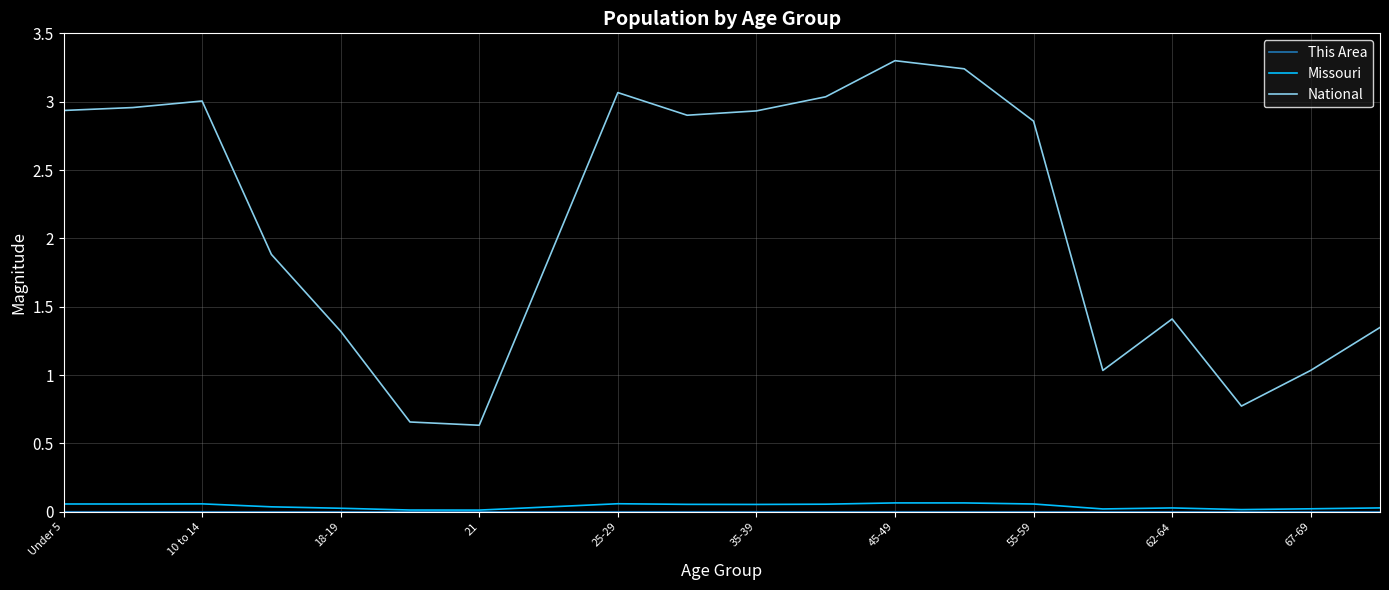

Which series has the widest spread of values?

National